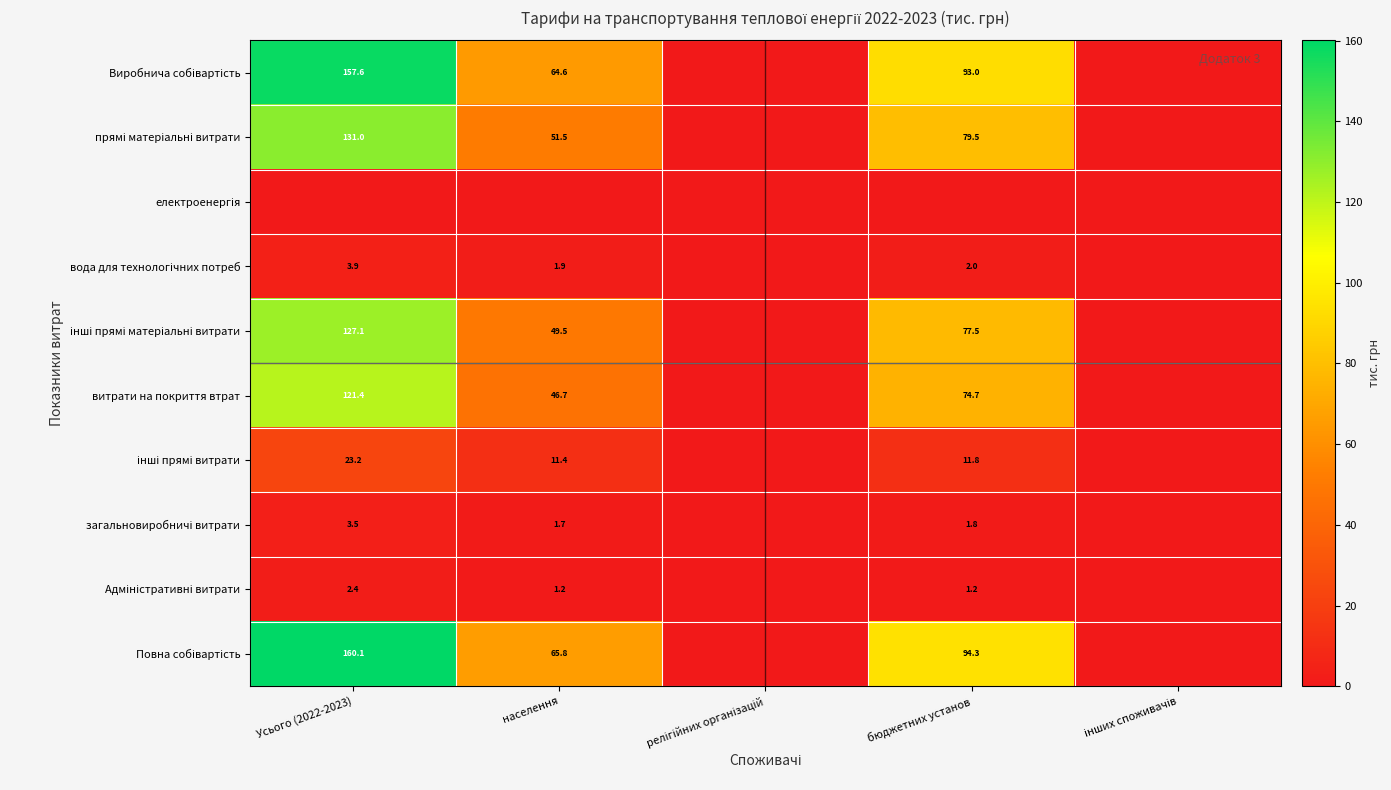

At how many categories does at least one series exceed 1?

3